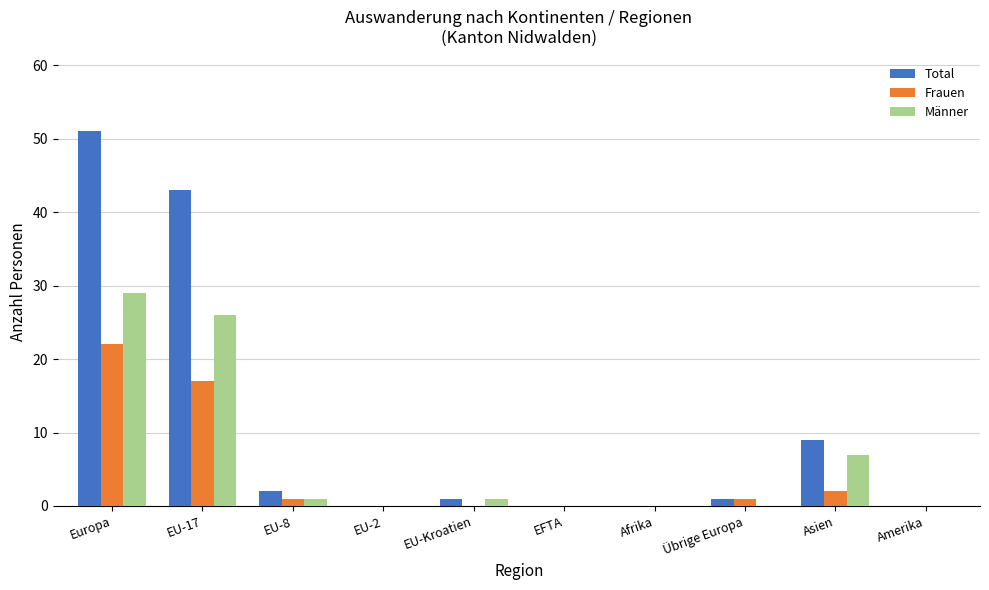

Count the number of categories in the chart.

10